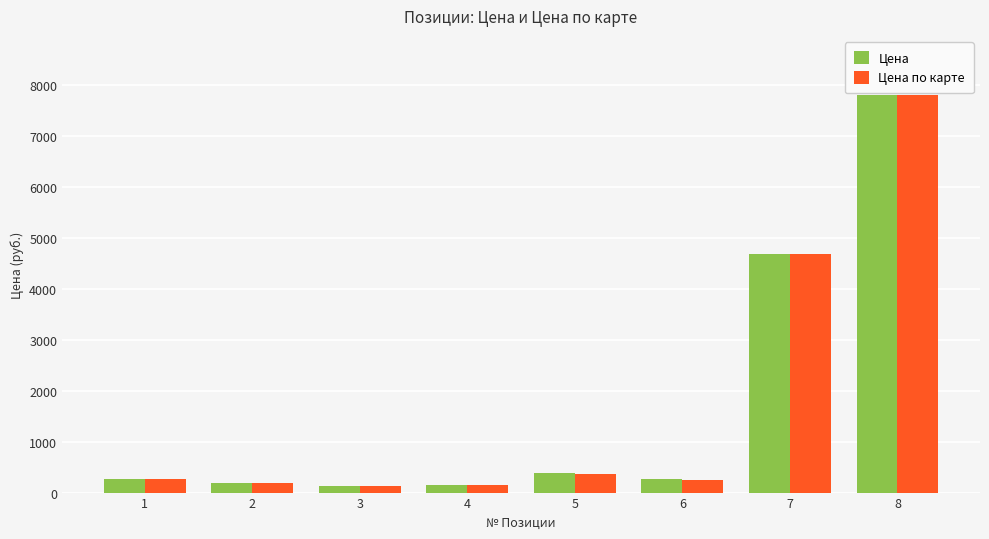

The value of Цена по карте at 5 is 365. True or false?

True